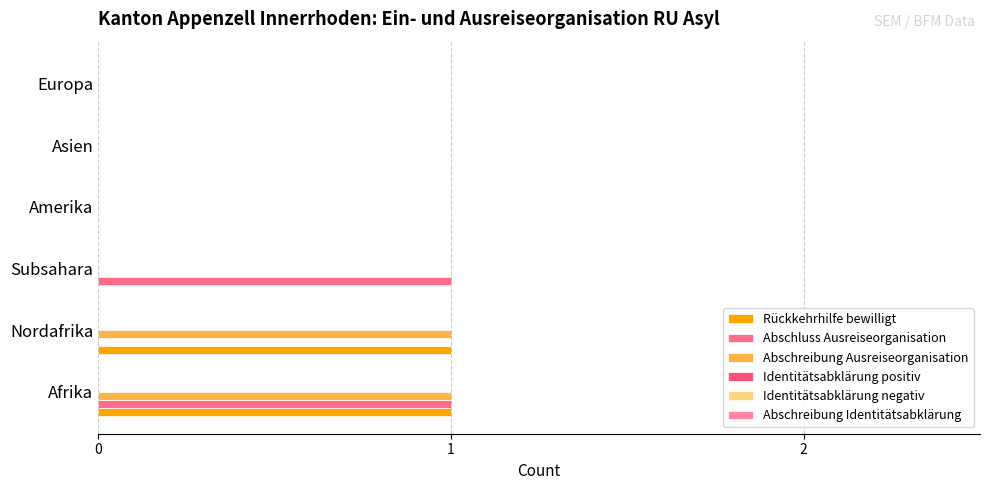

How many distinct data groups are displayed?

3